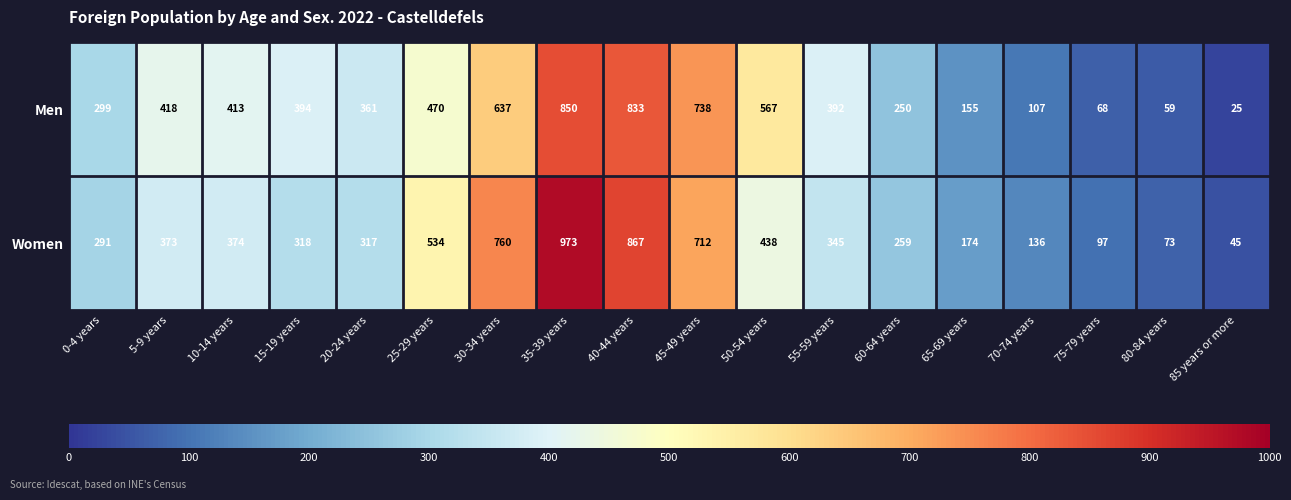

Which series changed the most between 20-24 years and 75-79 years?

Men